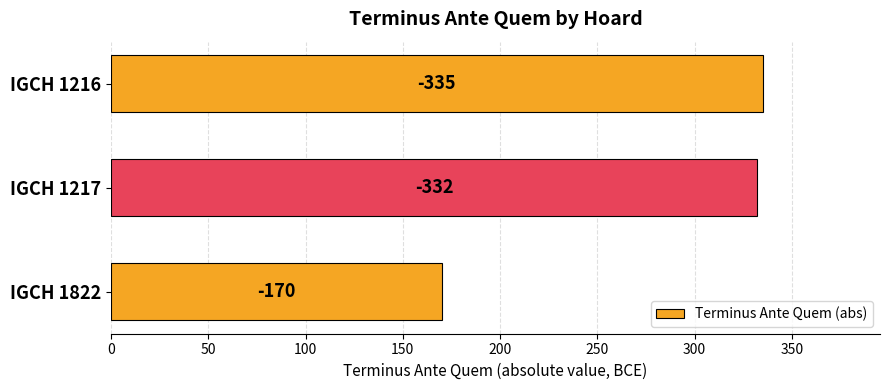

What is the greatest value displayed?

335